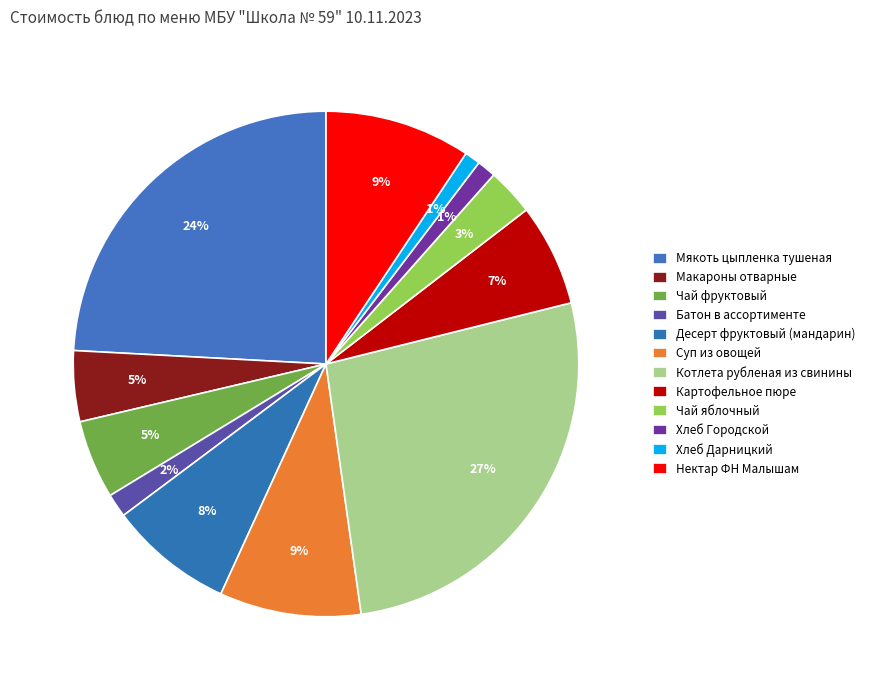

Does Нектар ФН Малышам represent more than half of the total?

No